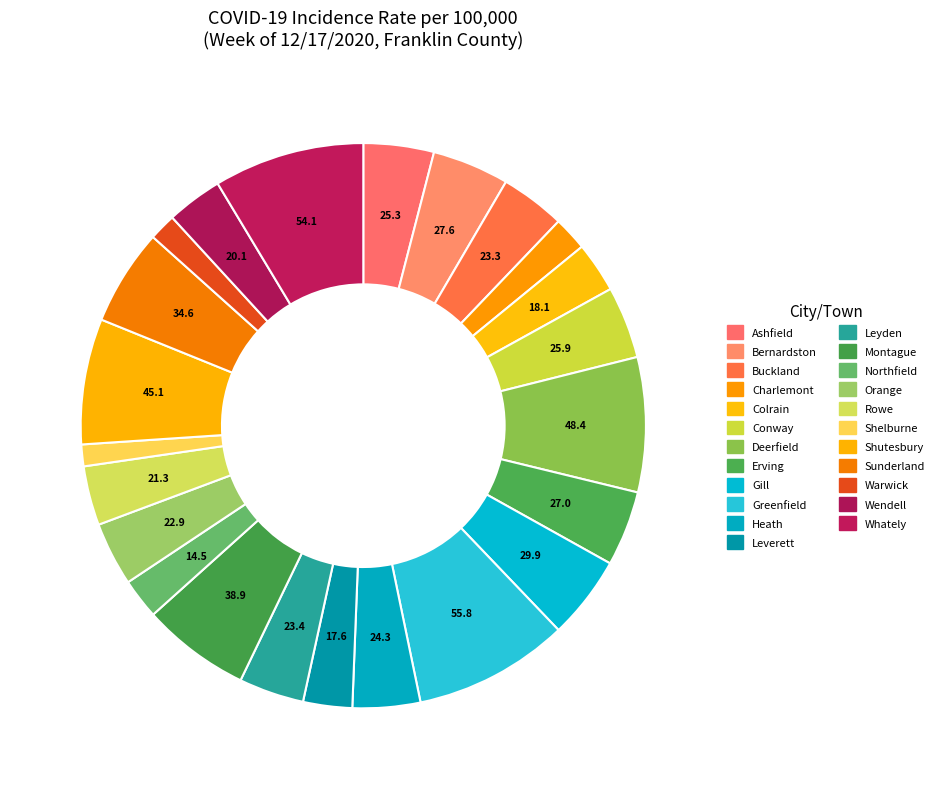

Which category has the biggest portion of the pie?

Greenfield